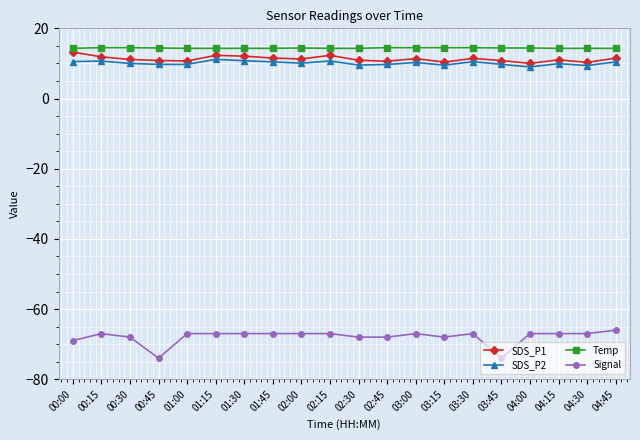

True or false: SDS_P2 and Temp cross at least once.

False